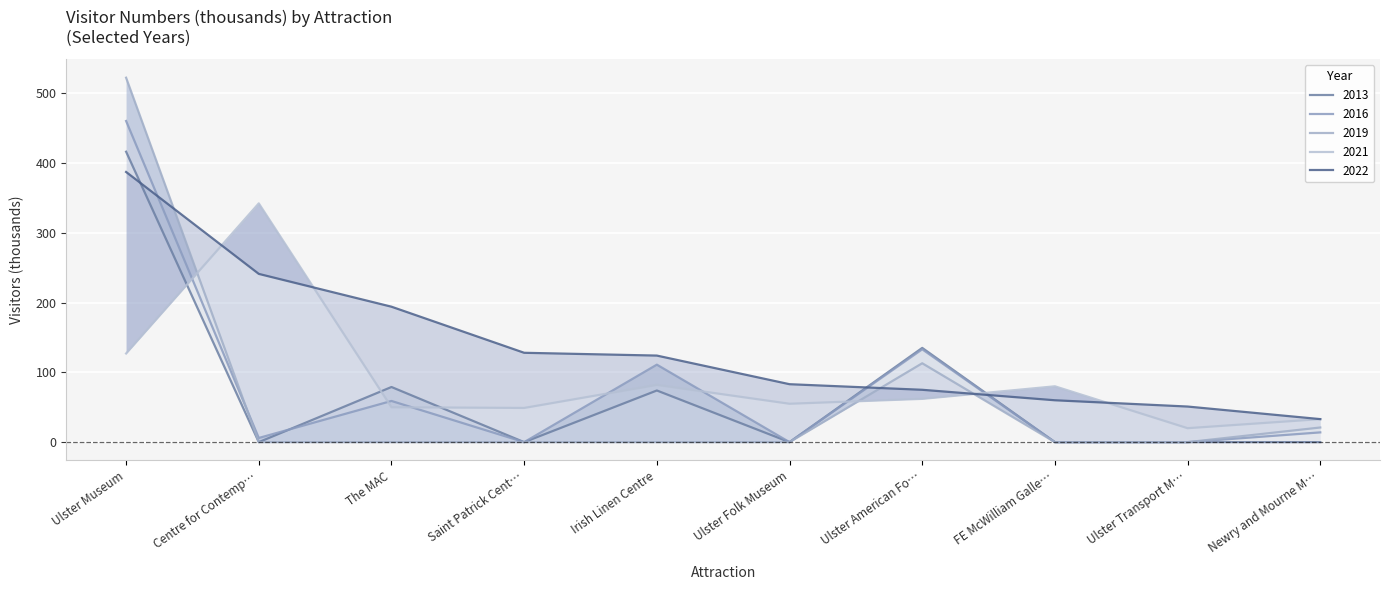

What is the label of the 3rd point from the right?

FE McWilliam Galle…